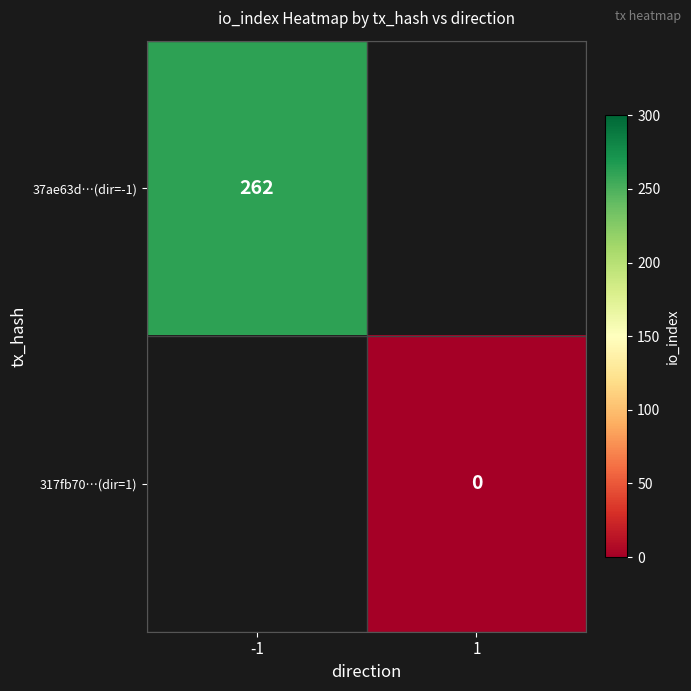

The value of 37ae63d…(dir=-1) at -1 is 262. True or false?

True